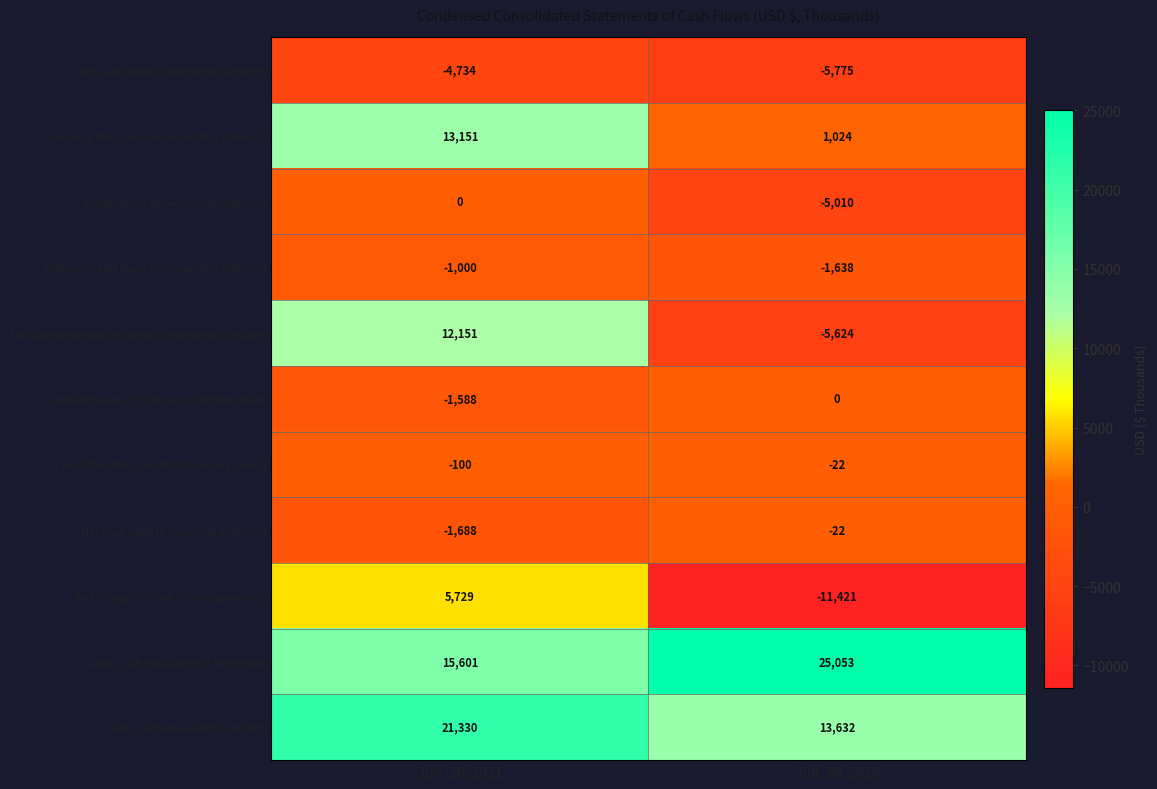

What is the difference between the maximum and minimum values in the Net cash used in operating activities series?

1041